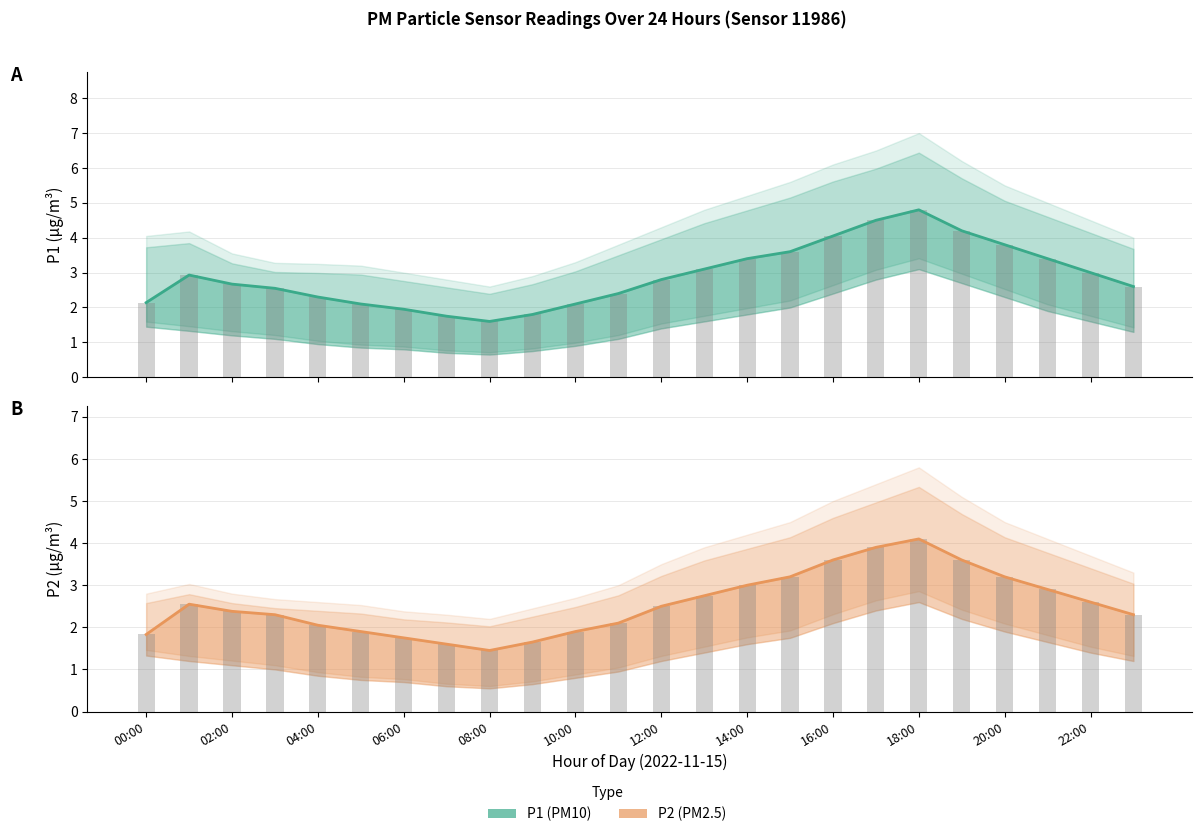

The value of P2 (PM2.5) at 04:00 is 0.8. True or false?

False